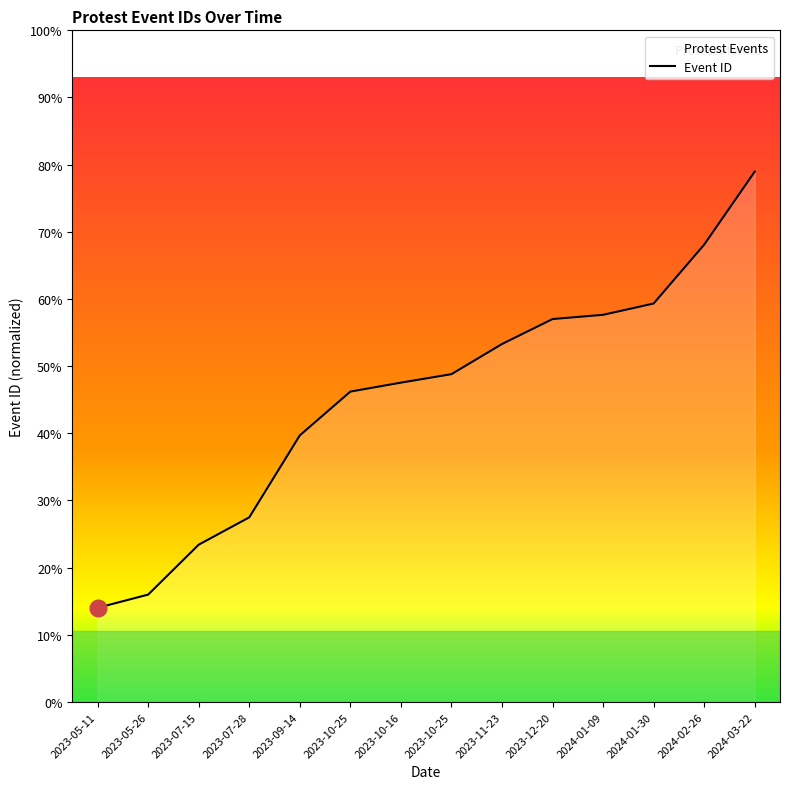

Rank the categories by value from highest to lowest.

2024-03-22, 2024-02-26, 2024-01-30, 2024-01-09, 2023-12-20, 2023-11-23, 2023-10-25, 2023-10-16, 2023-10-25, 2023-09-14, 2023-07-28, 2023-07-15, 2023-05-26, 2023-05-11